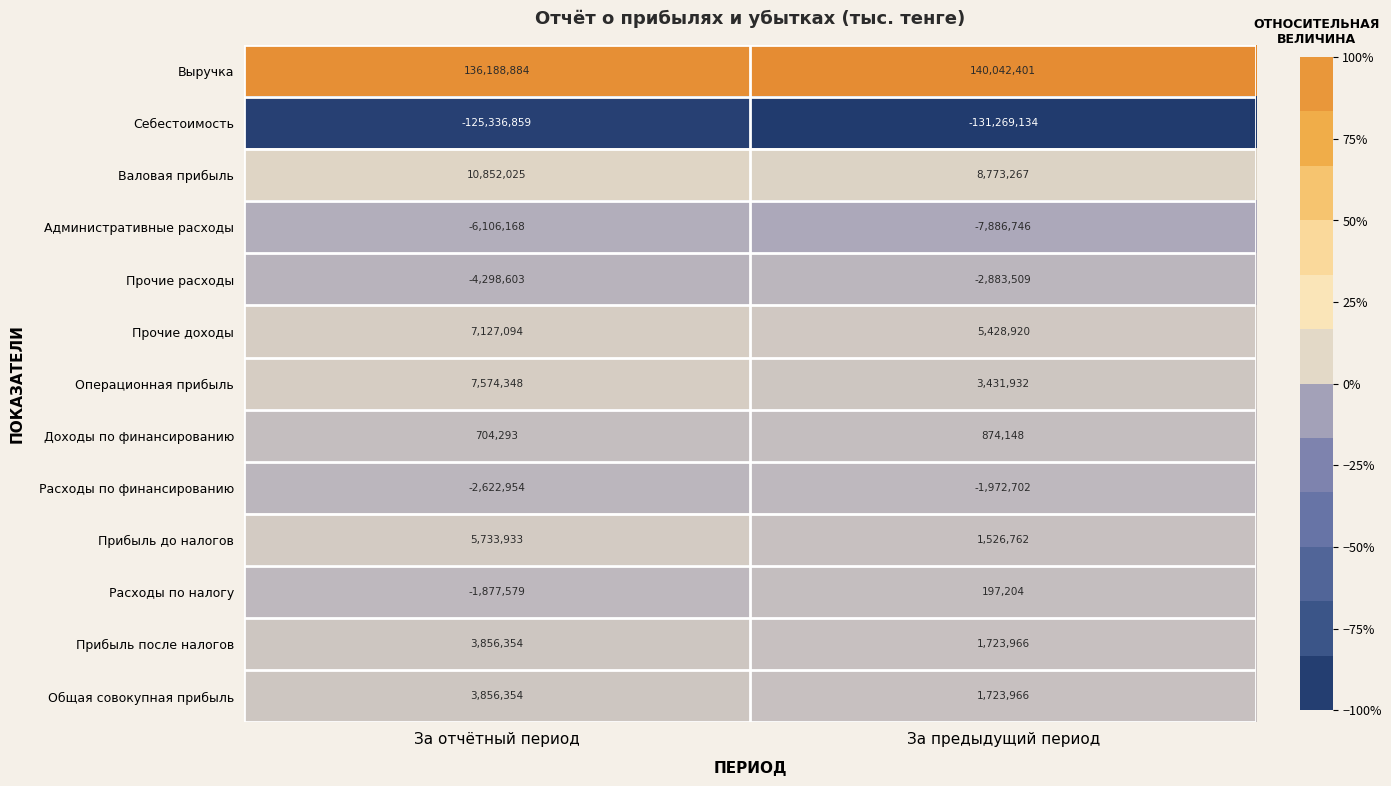

Reading right to left, what are all the values shown in this chart?

Выручка: За предыдущий период=140042401	За отчётный период=136188884
Себестоимость: За предыдущий период=-131269134	За отчётный период=-125336859
Валовая прибыль: За предыдущий период=8773267	За отчётный период=10852025
Административные расходы: За предыдущий период=-7886746	За отчётный период=-6106168
Прочие расходы: За предыдущий период=-2883509	За отчётный период=-4298603
Прочие доходы: За предыдущий период=5428920	За отчётный период=7127094
Операционная прибыль: За предыдущий период=3431932	За отчётный период=7574348
Доходы по финансированию: За предыдущий период=874148	За отчётный период=704293
Расходы по финансированию: За предыдущий период=-1972702	За отчётный период=-2622954
Прибыль до налогов: За предыдущий период=1526762	За отчётный период=5733933
Расходы по налогу: За предыдущий период=197204	За отчётный период=-1877579
Прибыль после налогов: За предыдущий период=1723966	За отчётный период=3856354
Общая совокупная прибыль: За предыдущий период=1723966	За отчётный период=3856354